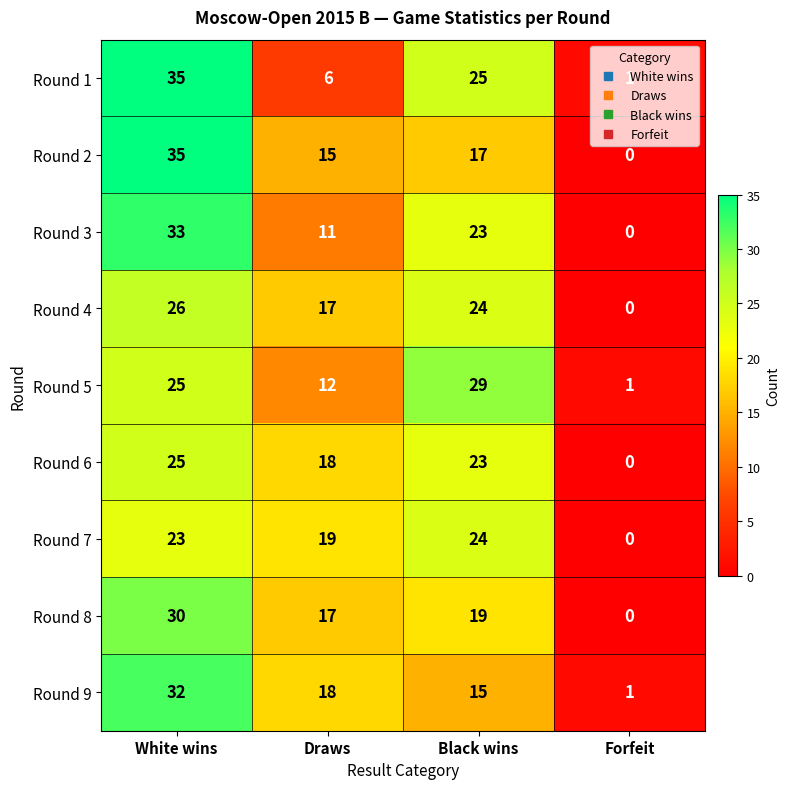

What is the difference between the highest and lowest values at Black wins?

14